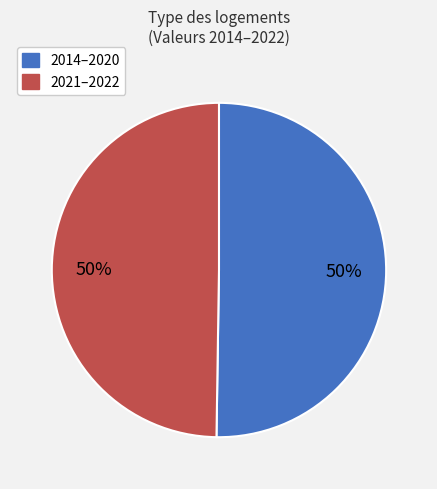

How many slices are in this pie chart?

2